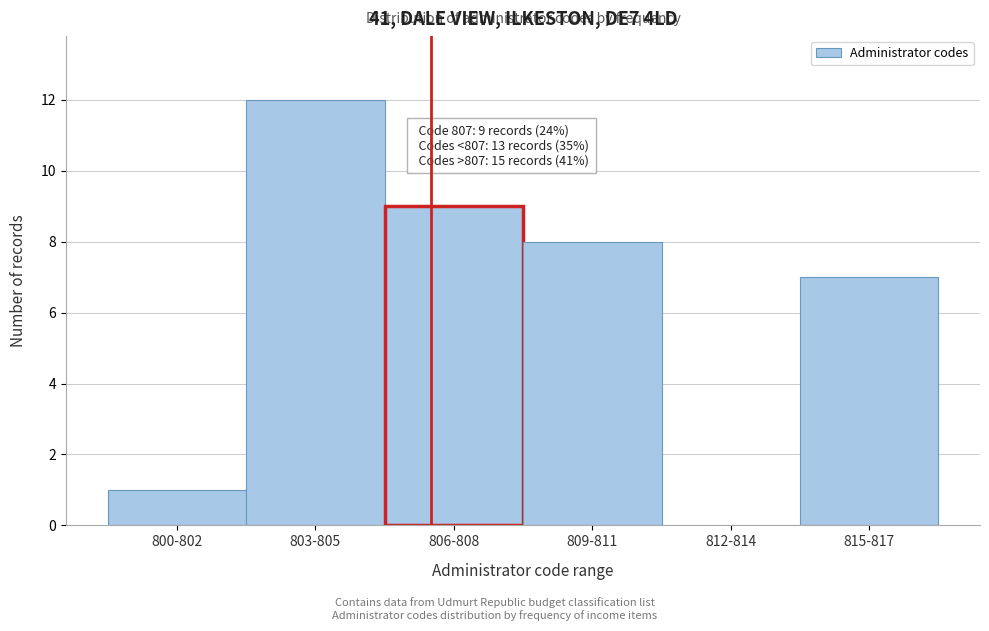

Reading right to left, transcribe all the data shown in this chart.

815-817=7	812-814=0	809-811=8	806-808=9	803-805=12	800-802=1